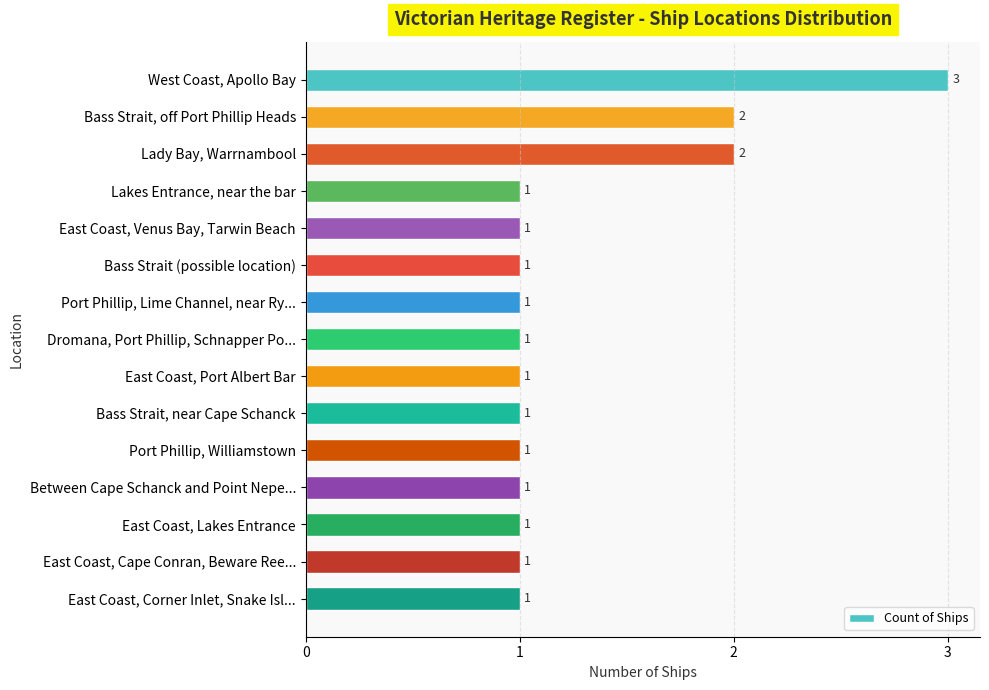

Reading top to bottom, what are all the values shown in this chart?

West Coast, Apollo Bay=3	Bass Strait, off Port Phillip Heads=2	Lady Bay, Warrnambool=2	Lakes Entrance, near the bar=1	East Coast, Venus Bay, Tarwin Beach=1	Bass Strait (possible location)=1	Port Phillip, Lime Channel, near Ry...=1	Dromana, Port Phillip, Schnapper Po...=1	East Coast, Port Albert Bar=1	Bass Strait, near Cape Schanck=1	Port Phillip, Williamstown=1	Between Cape Schanck and Point Nepe...=1	East Coast, Lakes Entrance=1	East Coast, Cape Conran, Beware Ree...=1	East Coast, Corner Inlet, Snake Isl...=1